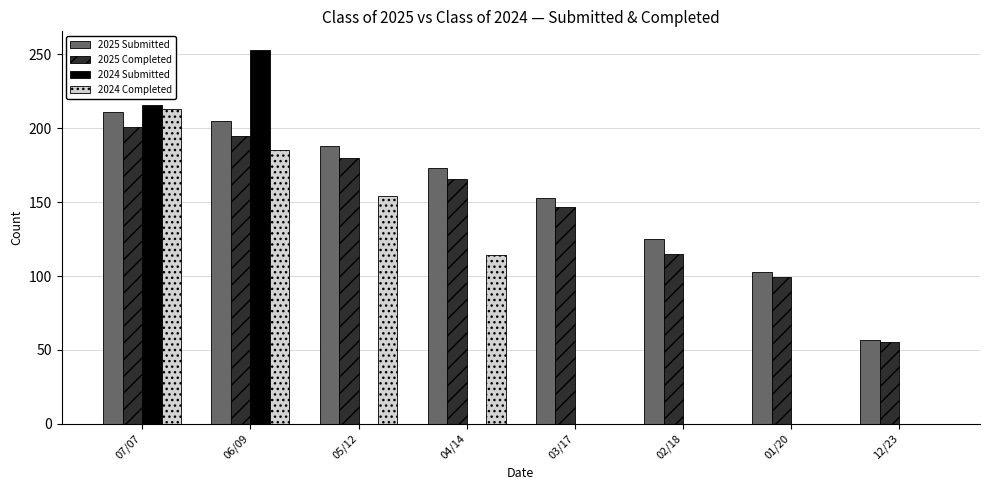

Which series changed the most between 05/12 and 03/17?

2024 Completed